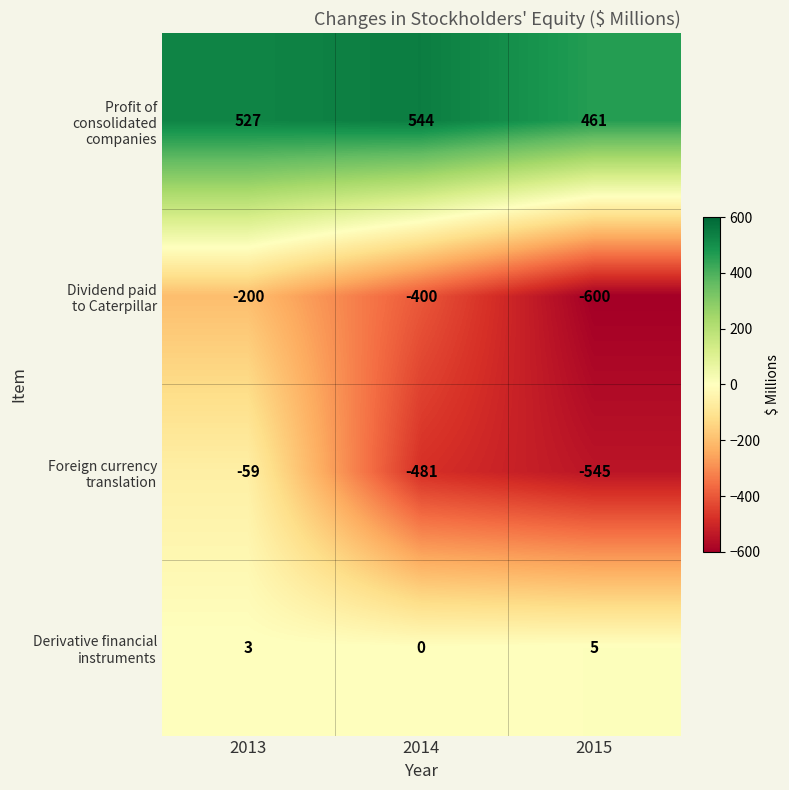

At which category is the sum across all series the highest?

2013